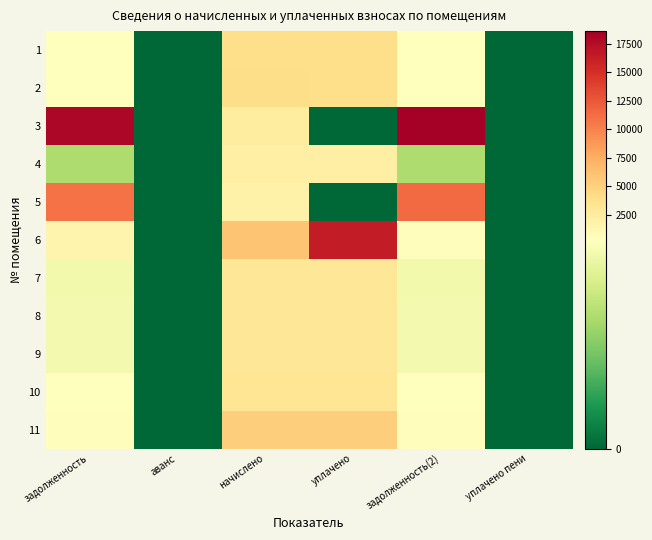

At which category is the sum across all series the highest?

уплачено